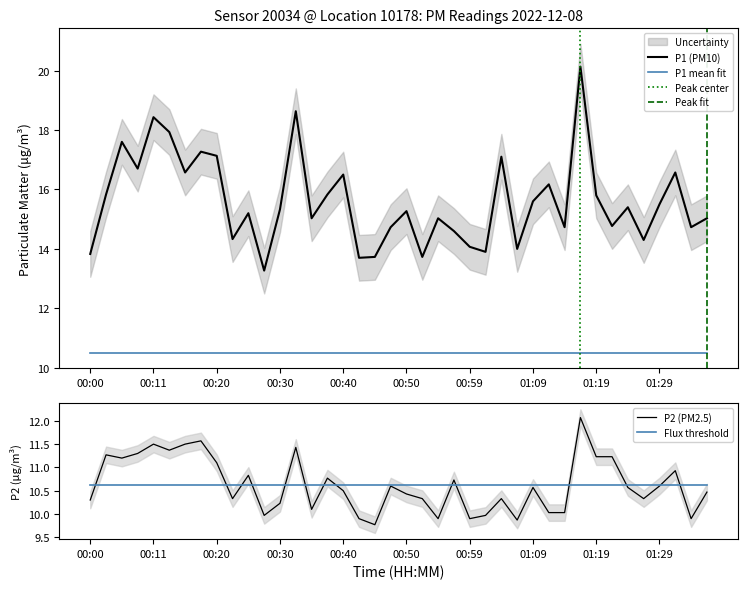

Which series changed the most between 00:11 and 01:21?

P1